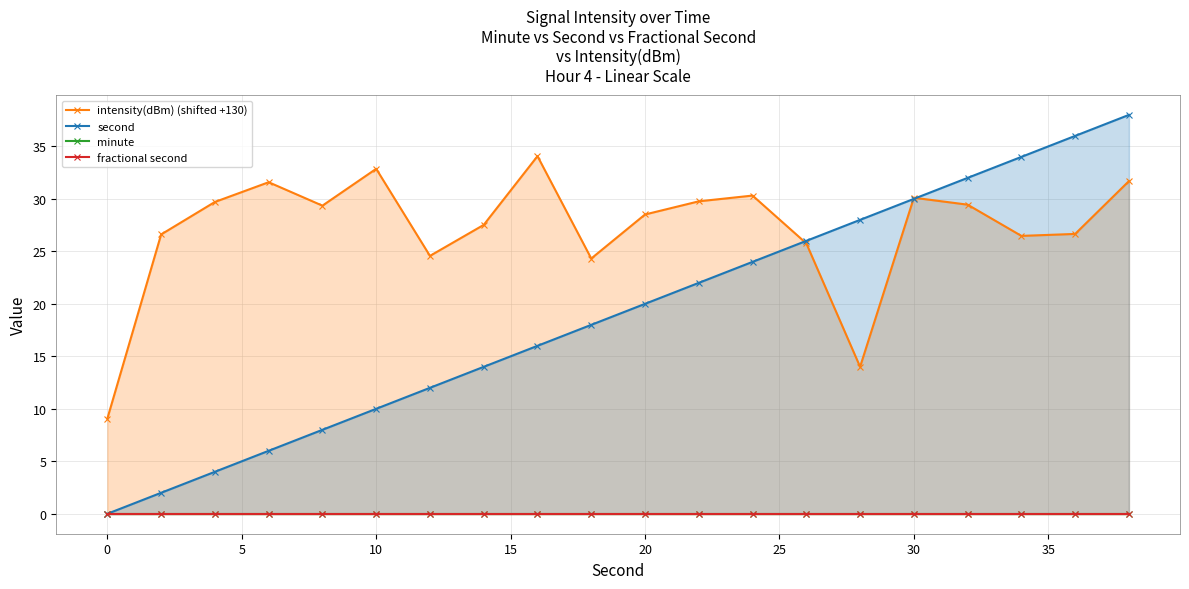

At how many categories does at least one series exceed 35?

2